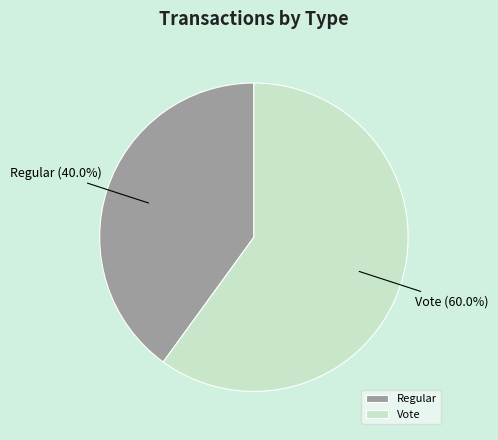

To the nearest percent, what portion does Regular represent?

40%